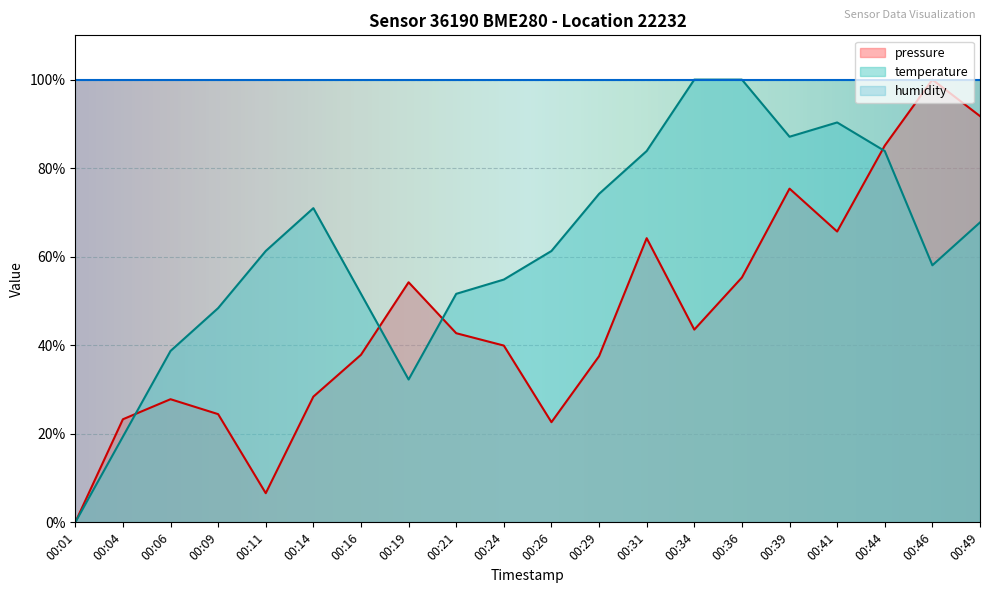

Is it true that temperature equals 51.6 at 00:16?

True